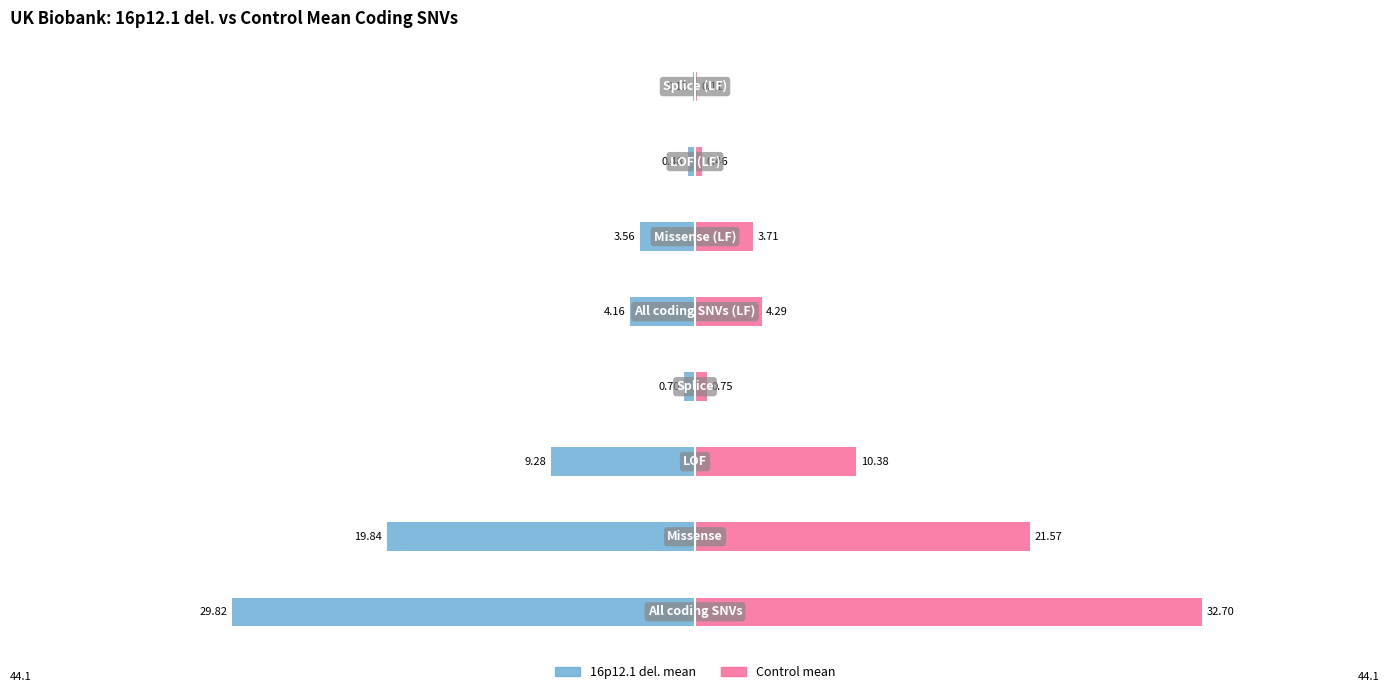

Is it true that 16p12.1 del. mean equals -0.9 at 3?

False